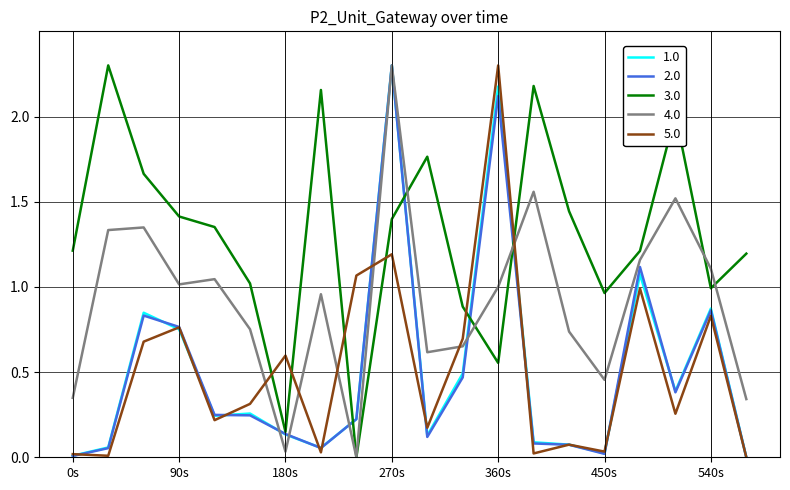

What is the maximum value shown in the chart?

2.3